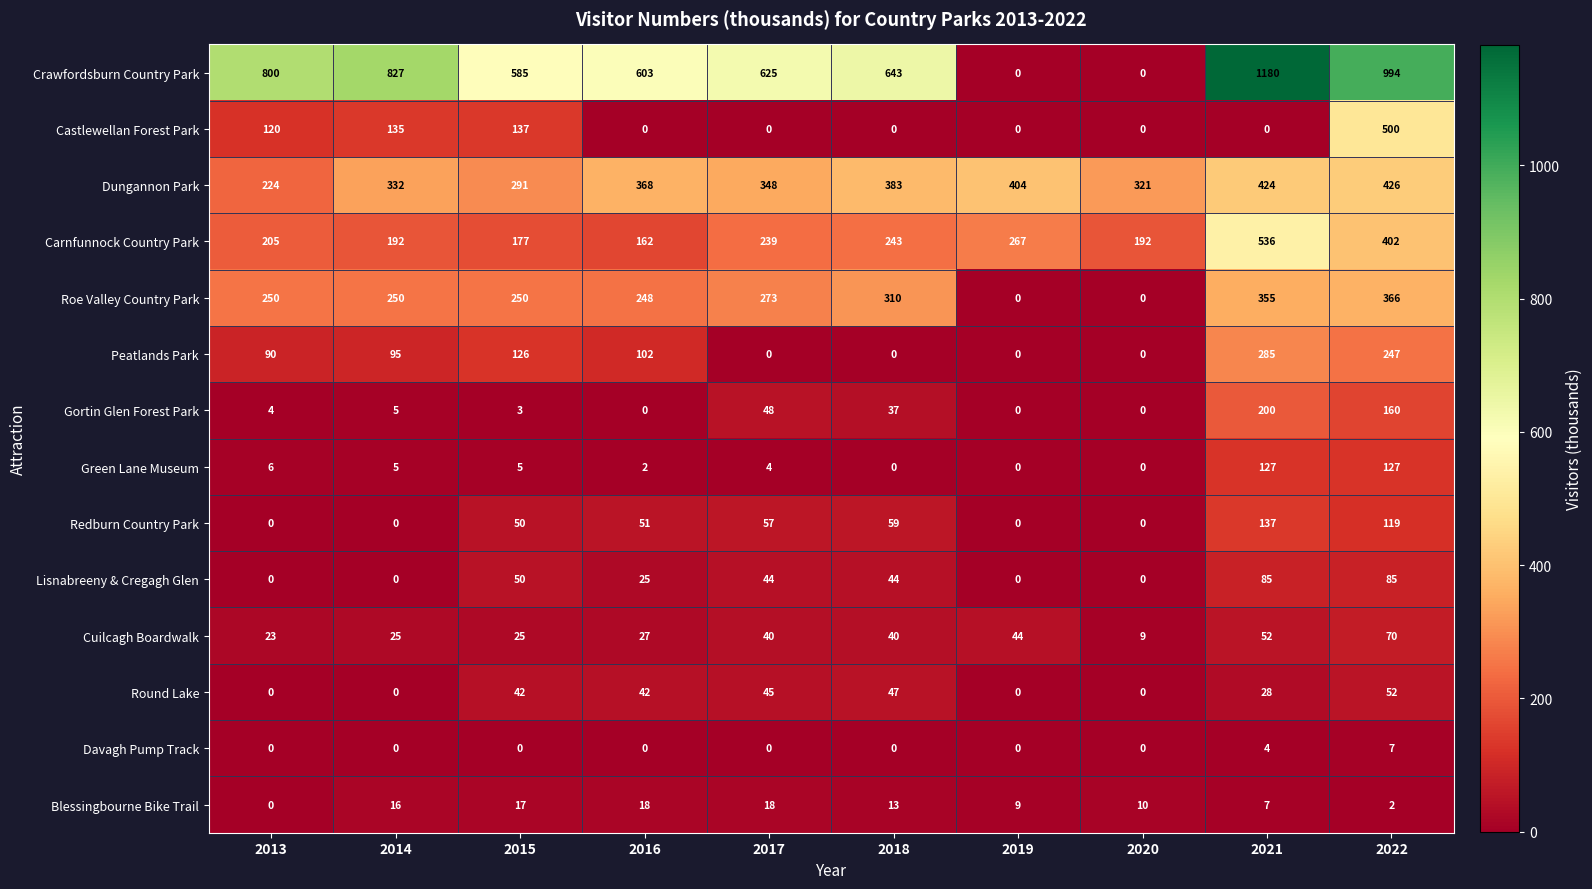

Count the number of data series in this chart.

14